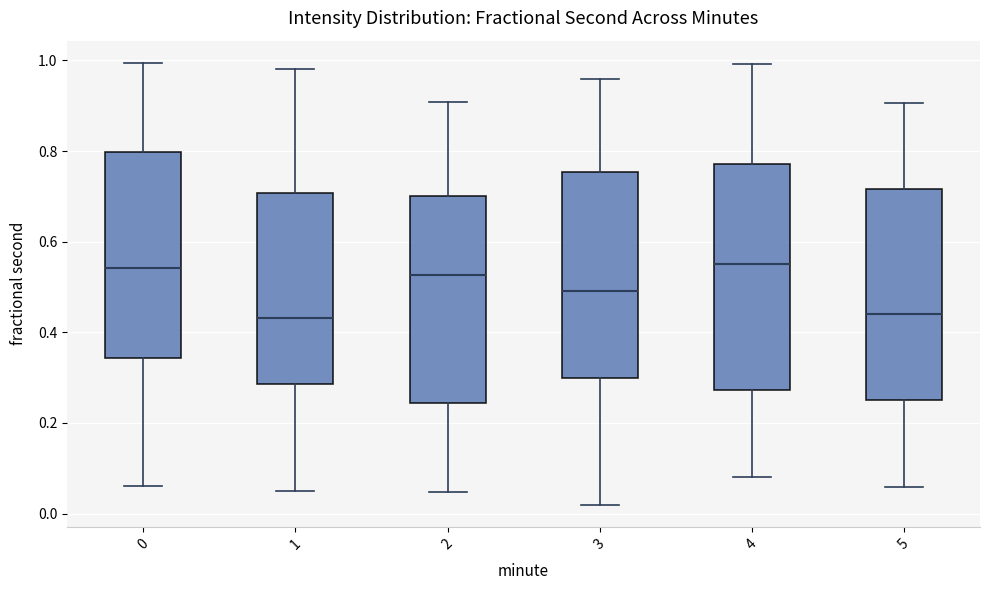

Reading left to right, read every box against the y-axis: the position of its median line, the range the box covers, and the ends of its whiskers. The values are not printed on the chart, so give them approximately, as read against the axis.

0: median 0.54, box 0.34 to 0.80, whiskers 0.06 to 1.00
1: median 0.44, box 0.28 to 0.70, whiskers 0.06 to 0.98
2: median 0.52, box 0.24 to 0.70, whiskers 0.04 to 0.90
3: median 0.50, box 0.30 to 0.76, whiskers 0.02 to 0.96
4: median 0.54, box 0.28 to 0.78, whiskers 0.08 to 1.00
5: median 0.44, box 0.26 to 0.72, whiskers 0.06 to 0.90